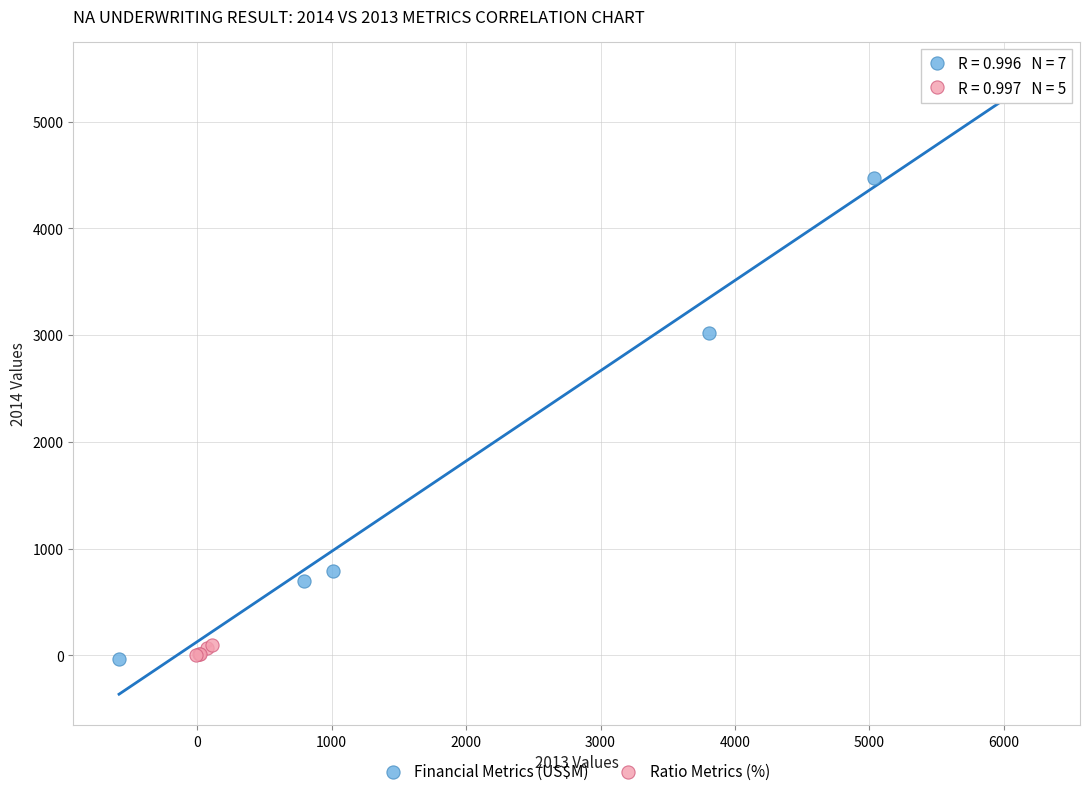

Which series has the widest spread of Y values?

Financial Metrics (US$M)